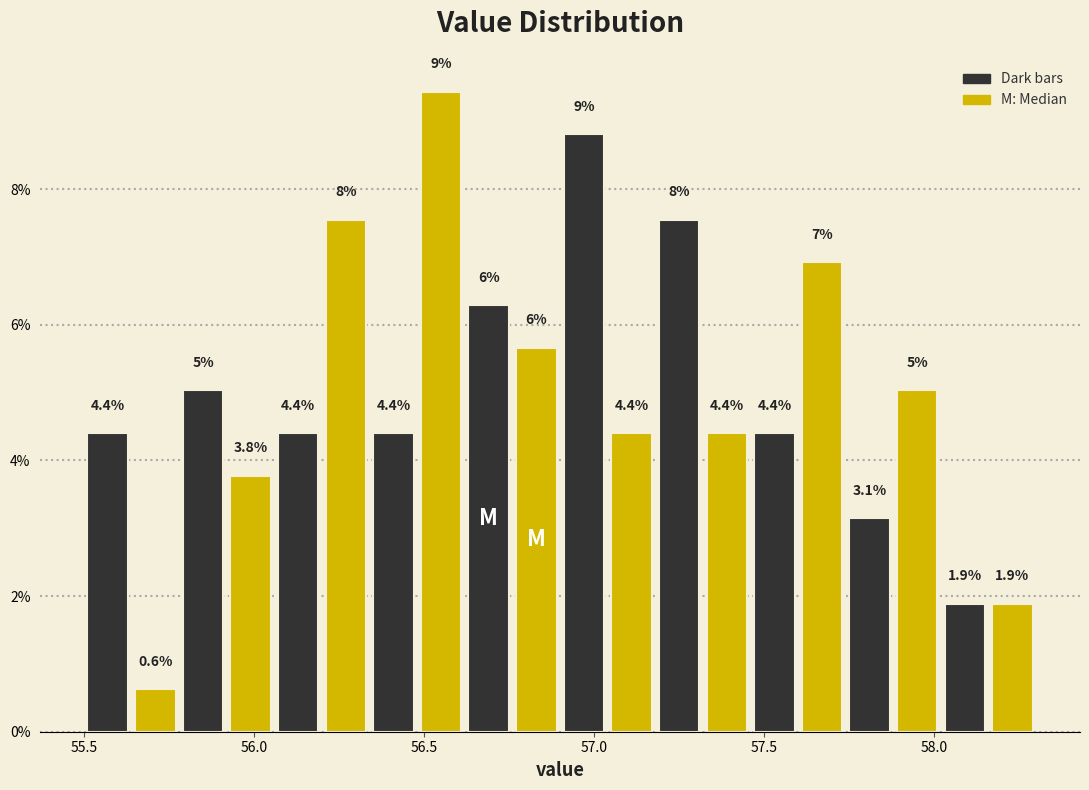

Read against the x-axis, roughly where is the centre of the tallest bar?

56.55